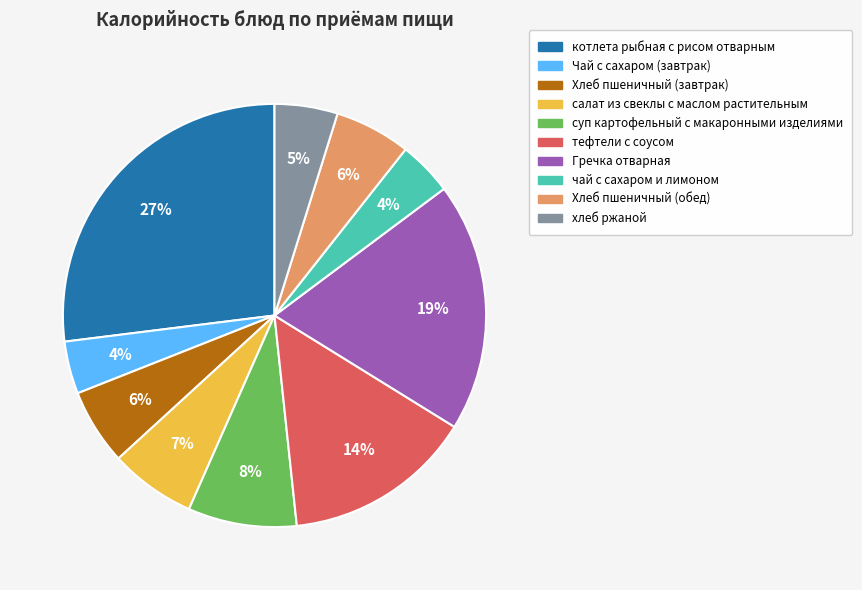

How many segments does this pie chart have?

10